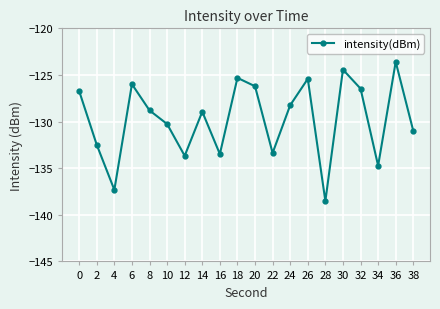

Is it true that the value at 16 is -63.4?

False